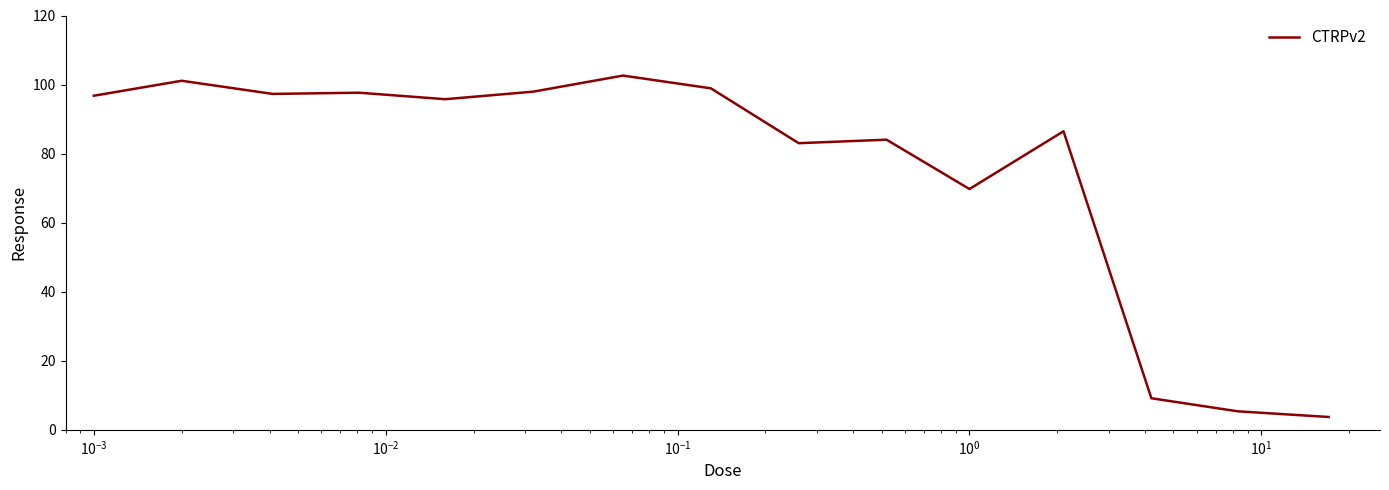

What is the difference between the maximum and minimum values?

98.9